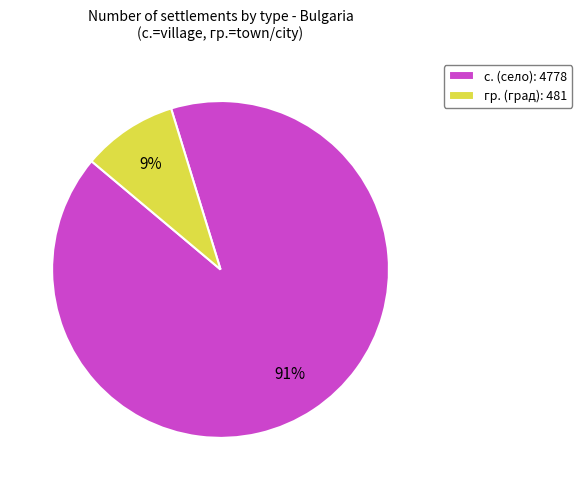

Which has a higher value, с. (село): 4778 or гр. (град): 481?

с. (село): 4778